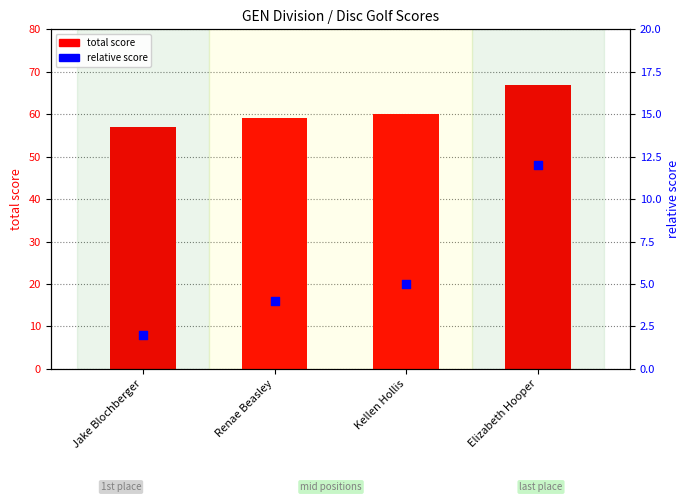

Which series reaches the maximum Y coordinate?

total score